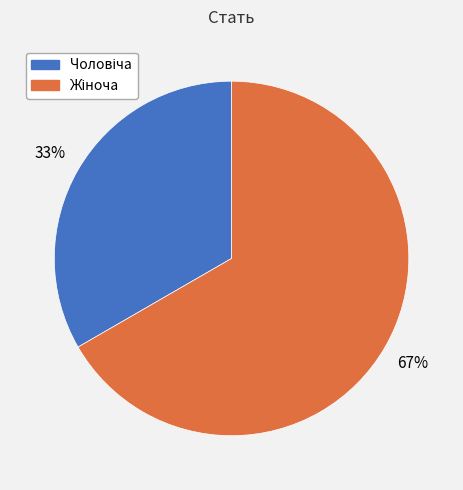

Is there a majority slice in this chart?

Yes